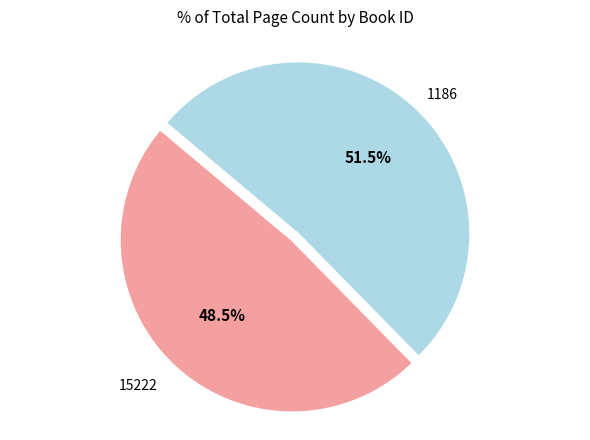

Is there any slice that represents more than half of the pie?

Yes